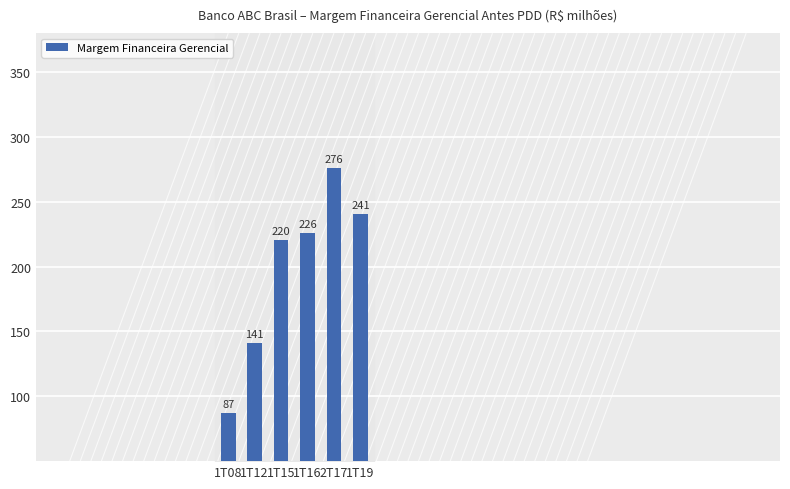

Which category has the highest value across all series?

2T17